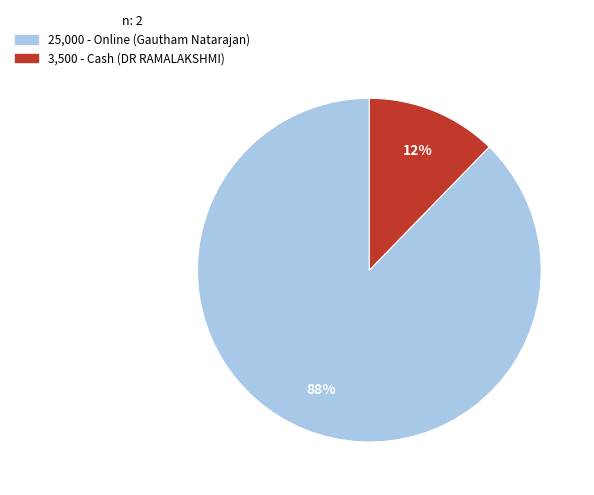

To the nearest percent, what is the average slice percentage?

50%